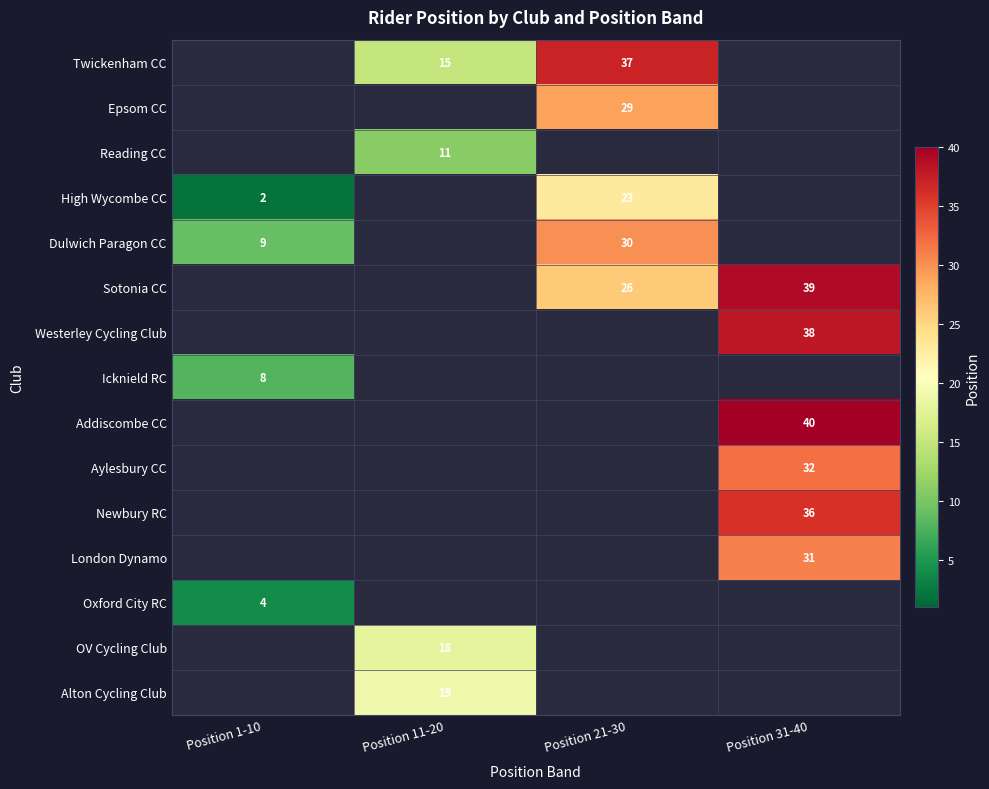

At which category does the chart reach its minimum across all series?

Position 1-10